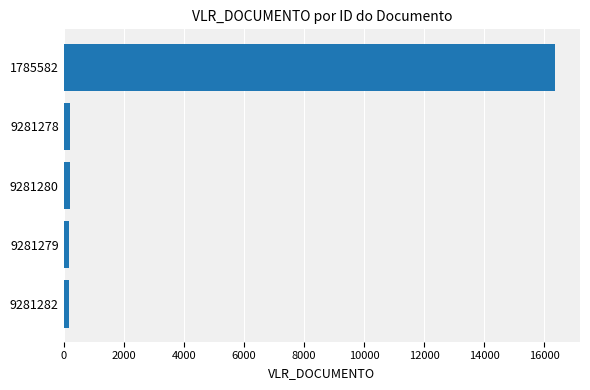

True or false: the data shows 189.5 at 9281279.

True